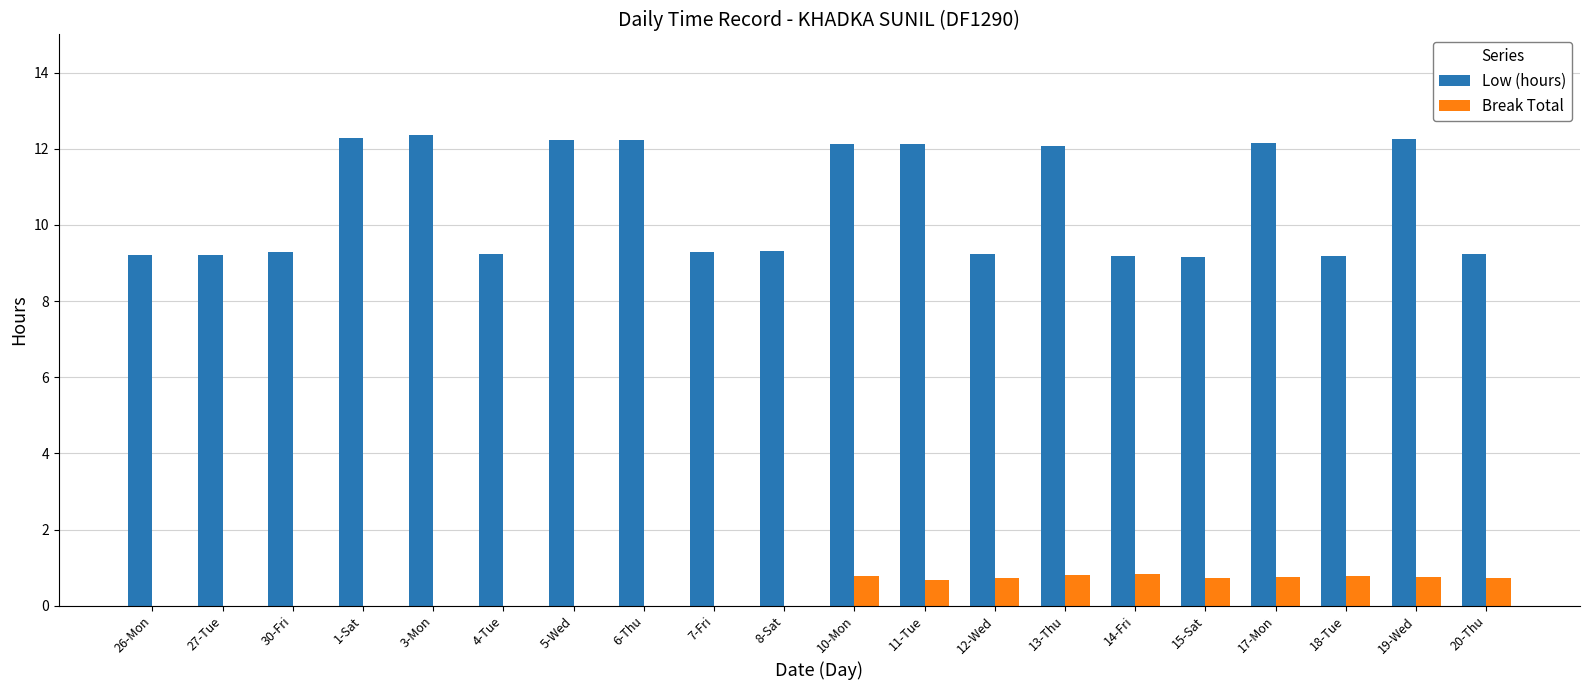

Is it true that Break Total equals 0.7 at 20-Thu?

True